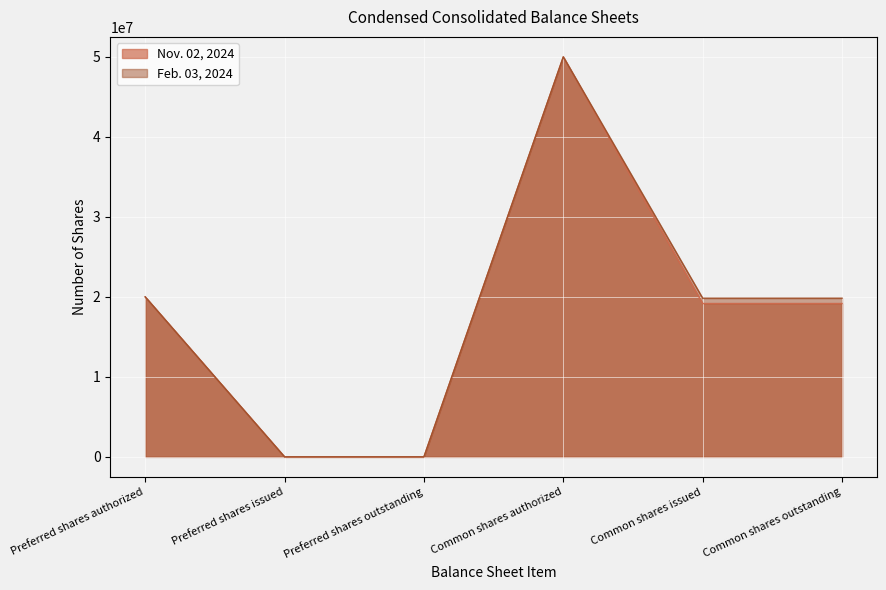

True or false: Feb. 03, 2024 has more than 0 points higher than both neighbors.

True